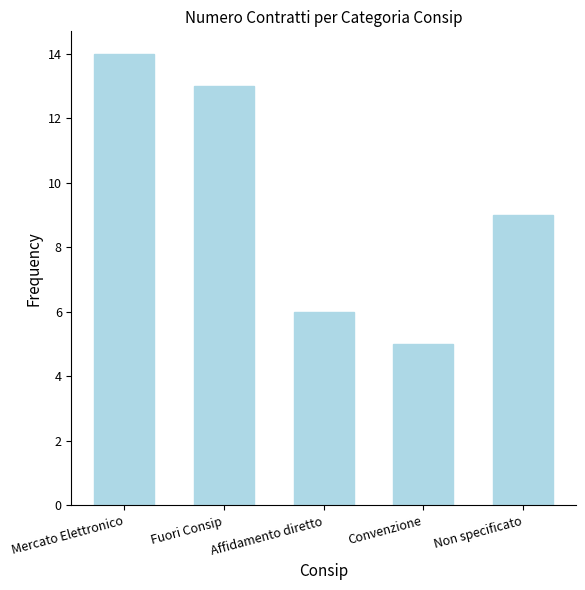

What position from the right is Affidamento diretto?

3